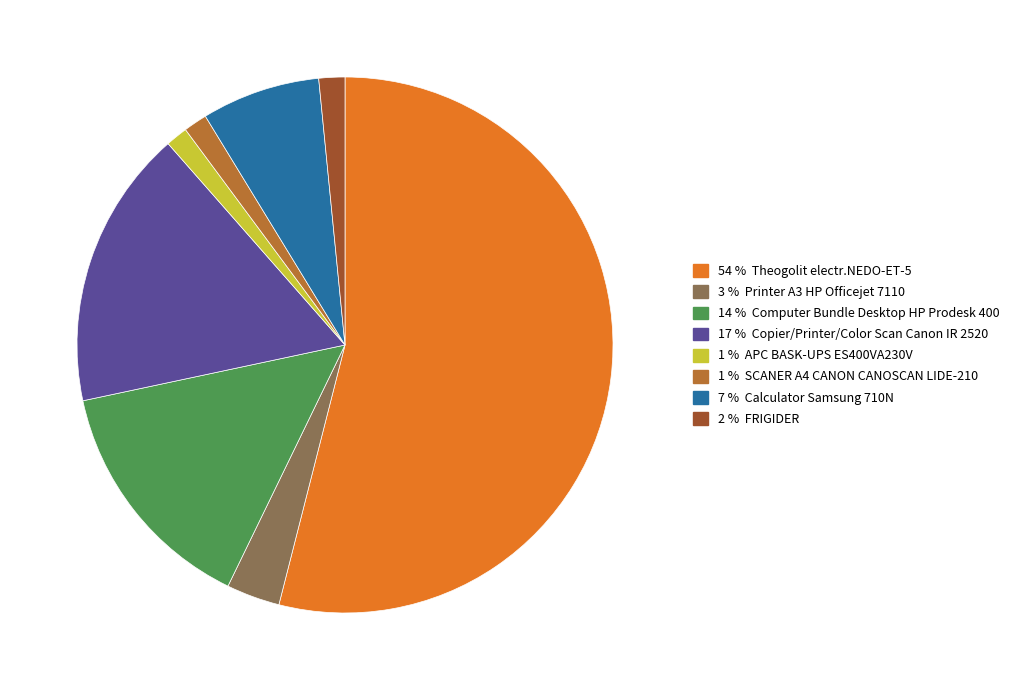

Is there any slice that represents more than half of the pie?

Yes